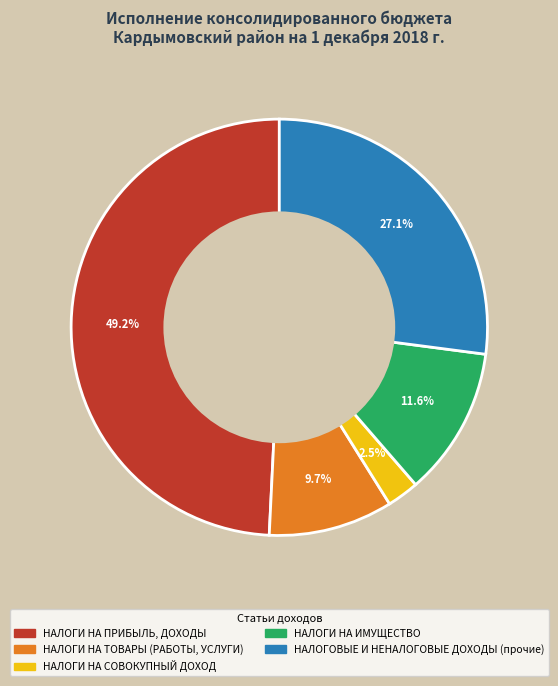

Combined, do НАЛОГИ НА СОВОКУПНЫЙ ДОХОД and НАЛОГИ НА ИМУЩЕСТВО account for over 50%?

No